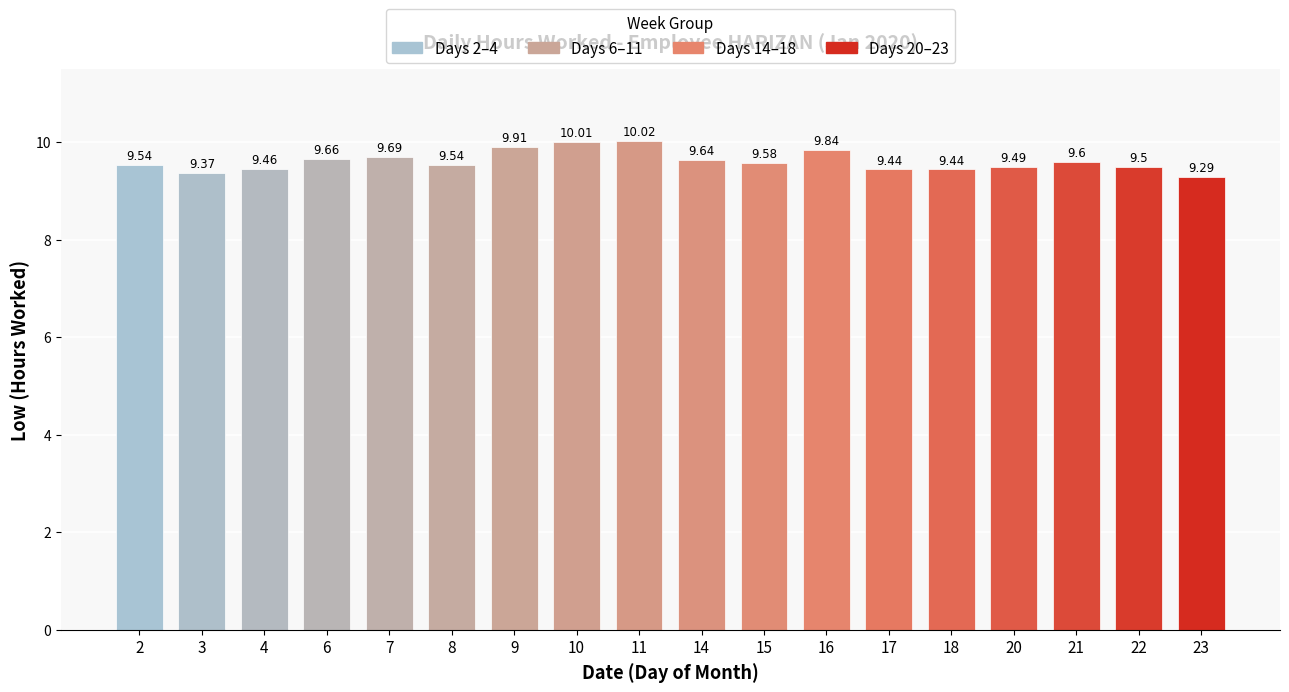

True or false: the data shows 9.5 at 4.

True